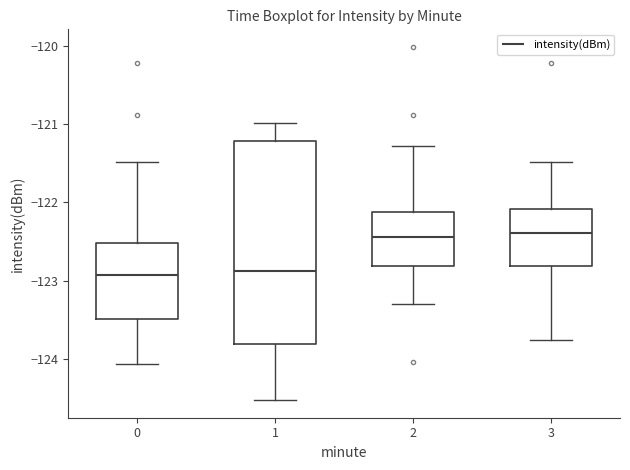

Reading left to right, transcribe this box plot: for each box, give where its median line is, the range the box spans, and where its two whiskers end, as read against the y-axis. The values are not printed on the chart, so give them approximately, as read against the axis.

0: median -122.9, box -123.5 to -122.5, whiskers -124.1 to -121.5
1: median -122.9, box -123.8 to -121.2, whiskers -124.5 to -121.0
2: median -122.4, box -122.8 to -122.1, whiskers -123.3 to -121.3
3: median -122.4, box -122.8 to -122.1, whiskers -123.8 to -121.5